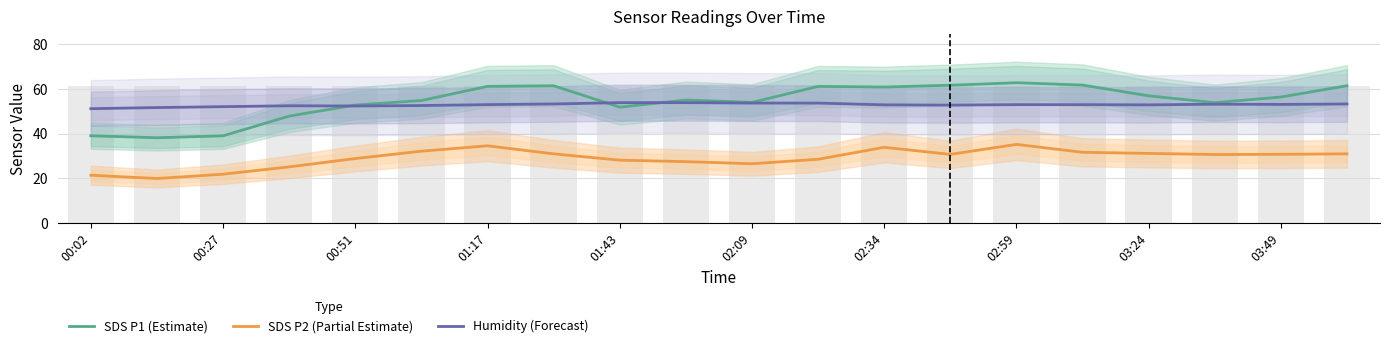

Does the chart contain stacked bars?

No